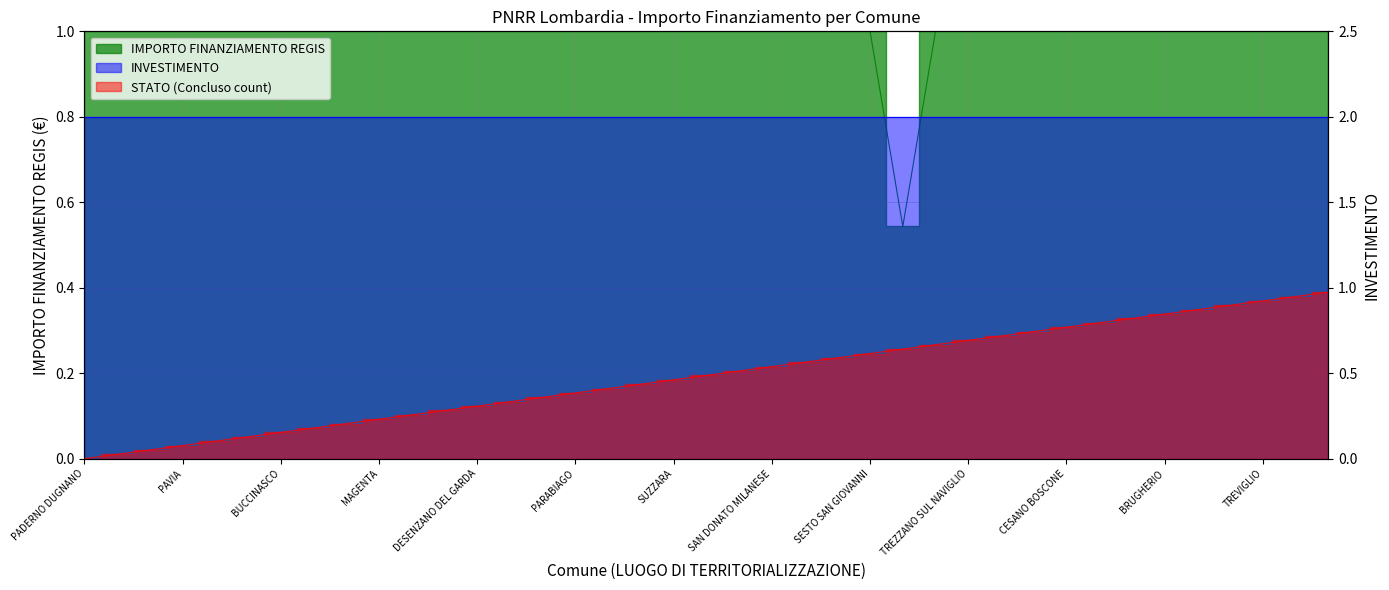

Count the values in the range 1 to 2.

38